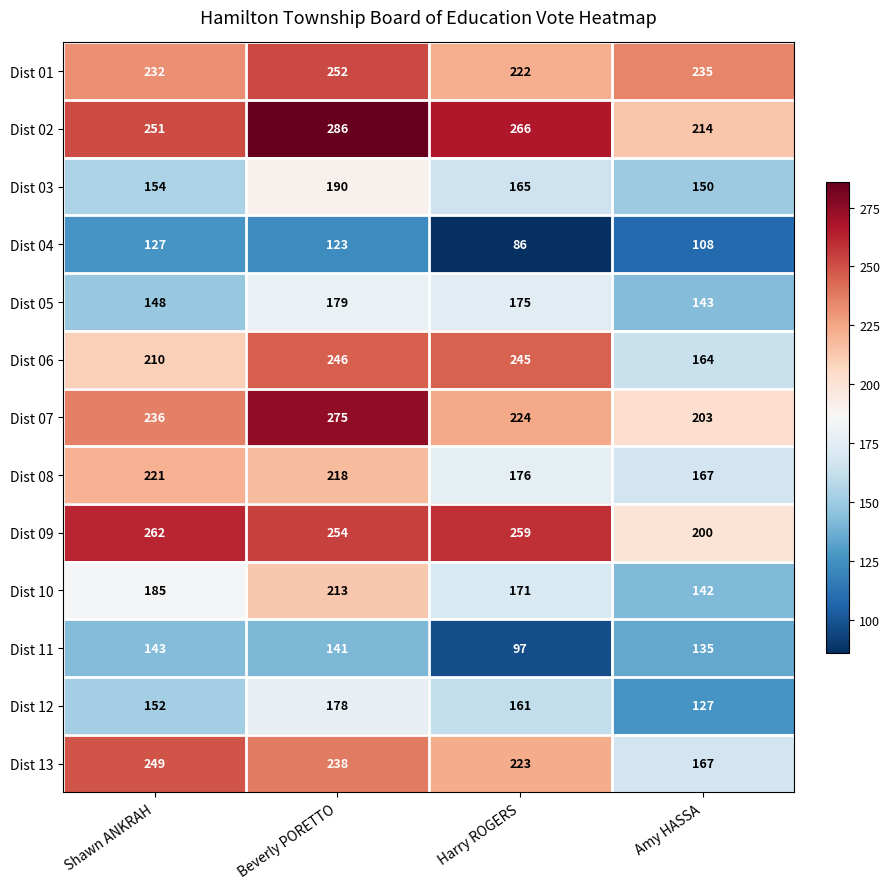

What is the sum of all Dist 03 values?

659